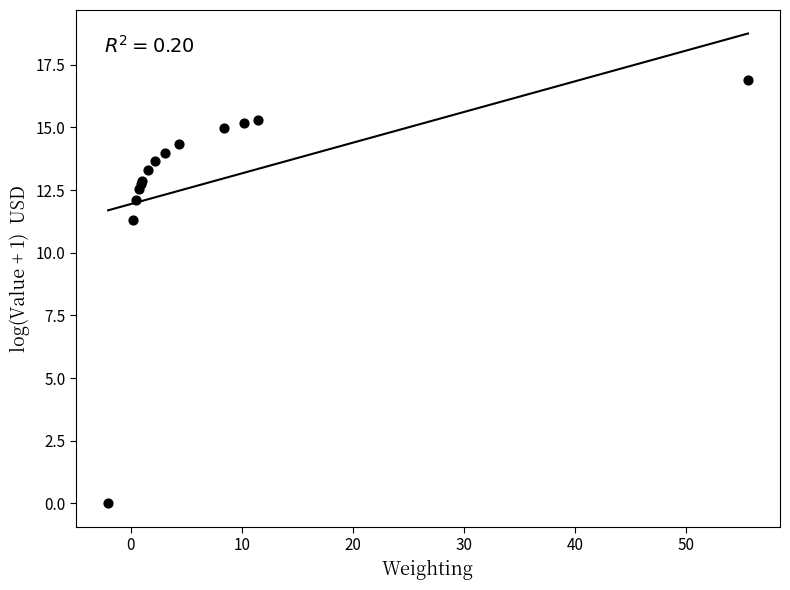

What Y value in the scatter plot is closest to 8?

11.3